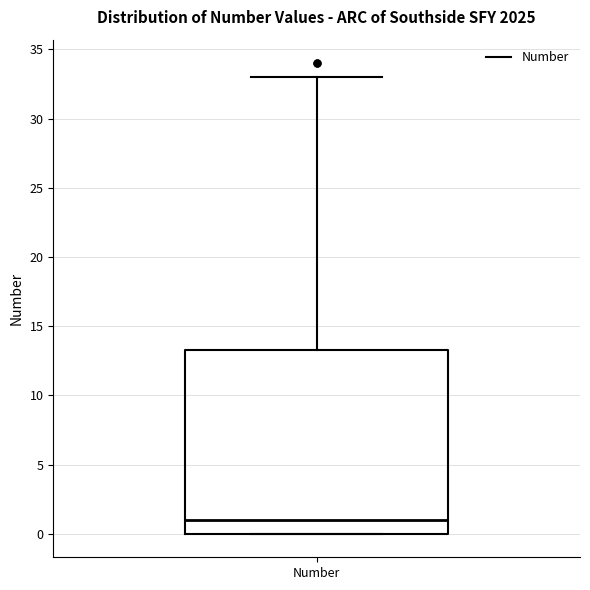

Transcribe this box plot: give where the median line is, the range the box spans, and where the two whiskers end, as read against the y-axis. The values are not printed on the chart, so give them approximately, as read against the axis.

median 1.0, box 0.0 to 13.5, whiskers 0.0 to 33.0